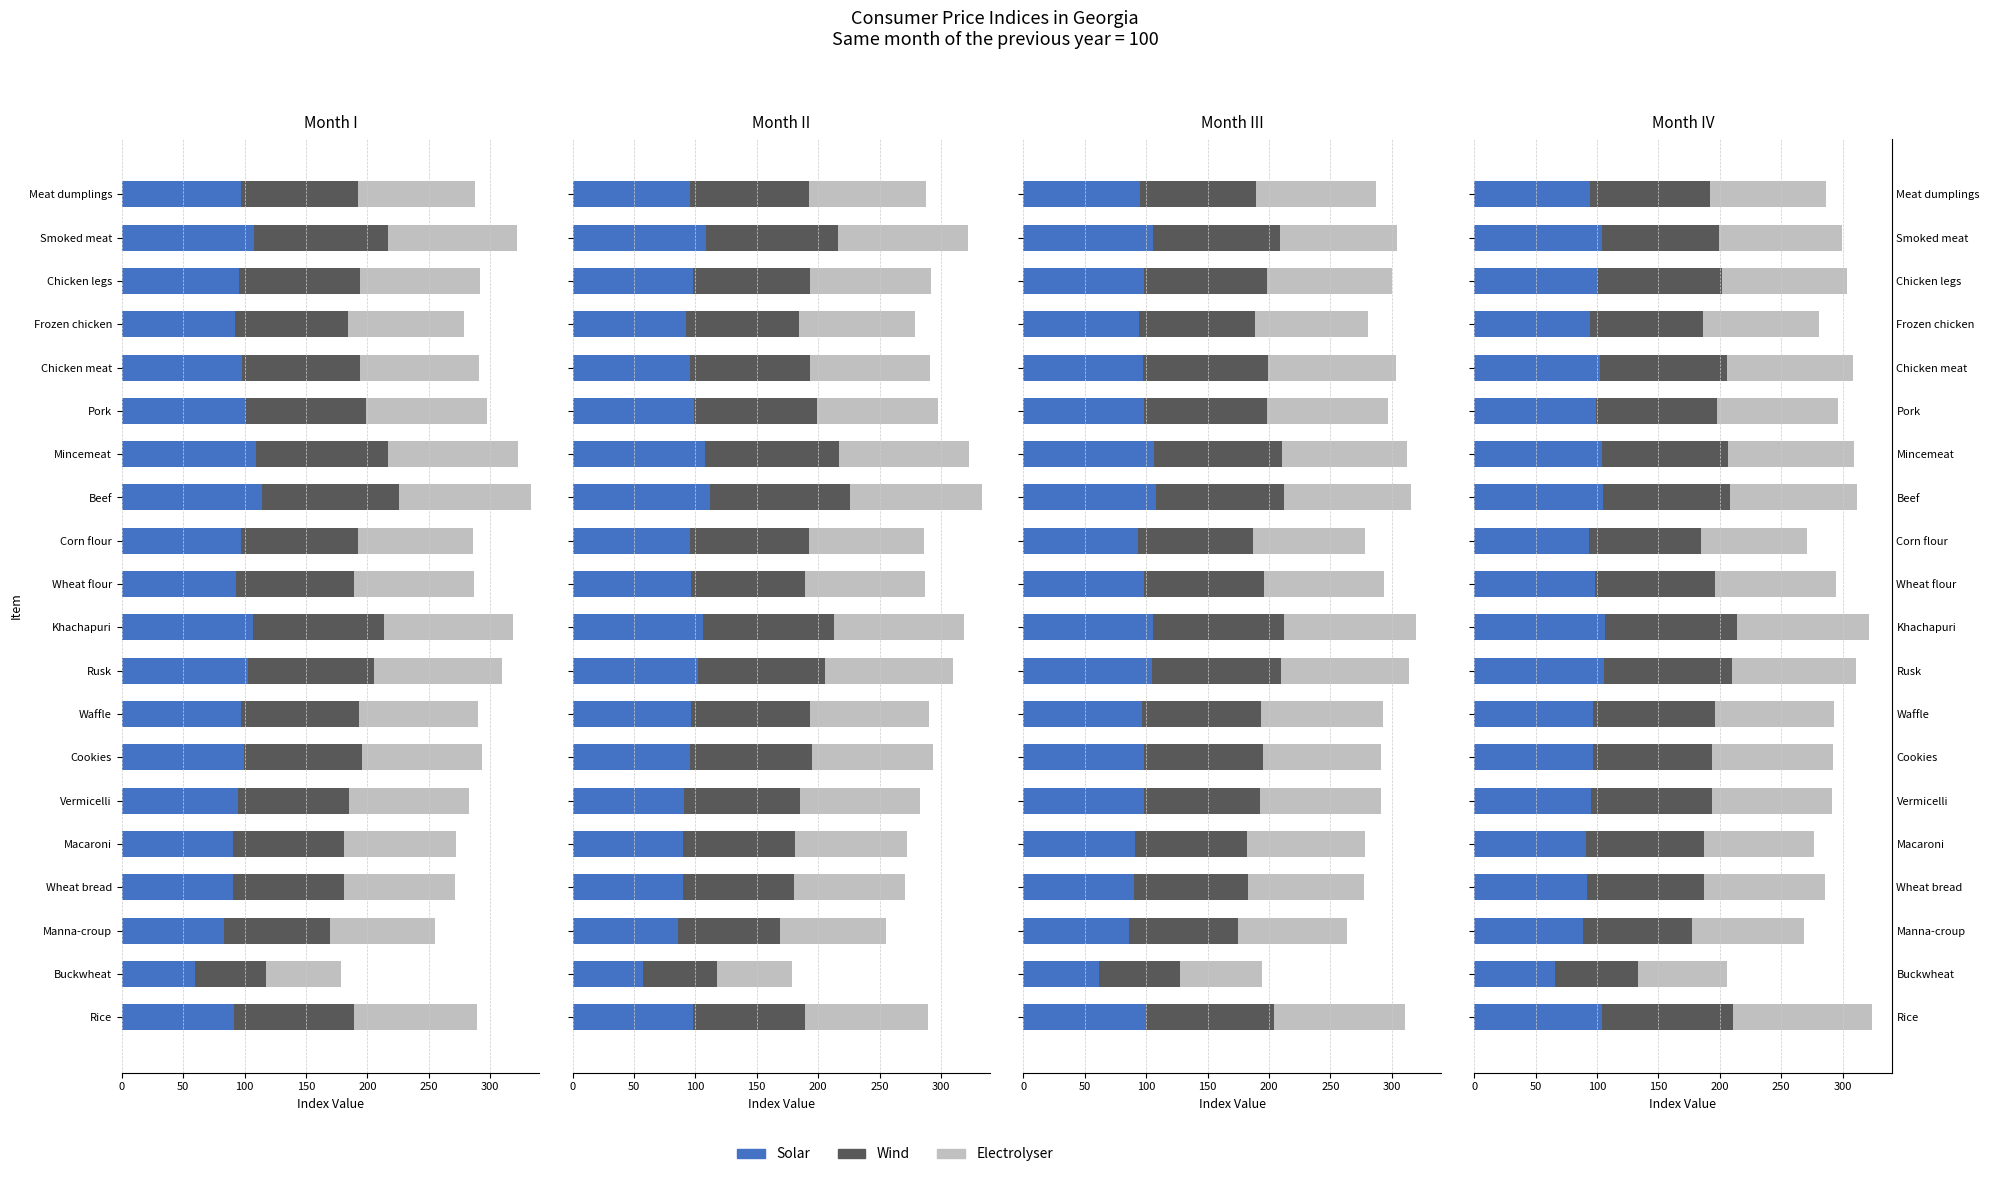

Is it true that Electrolyser equals 47.5 at Buckwheat?

False